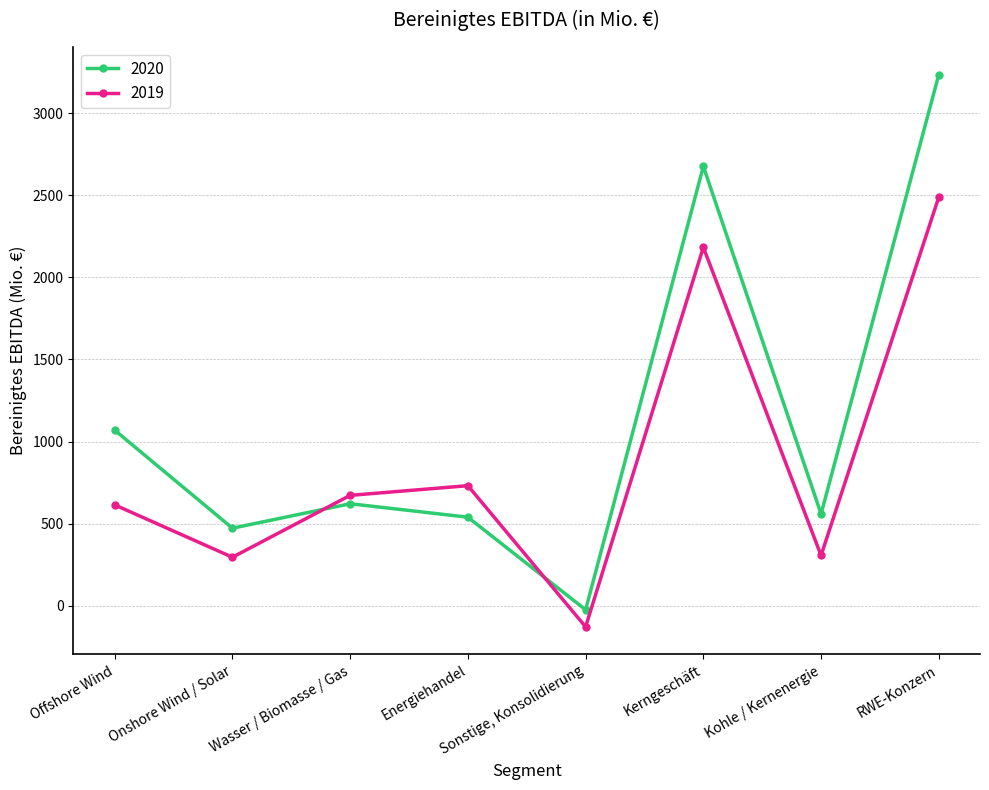

What is the value of the 2020 point at the 6th from the left?

2676